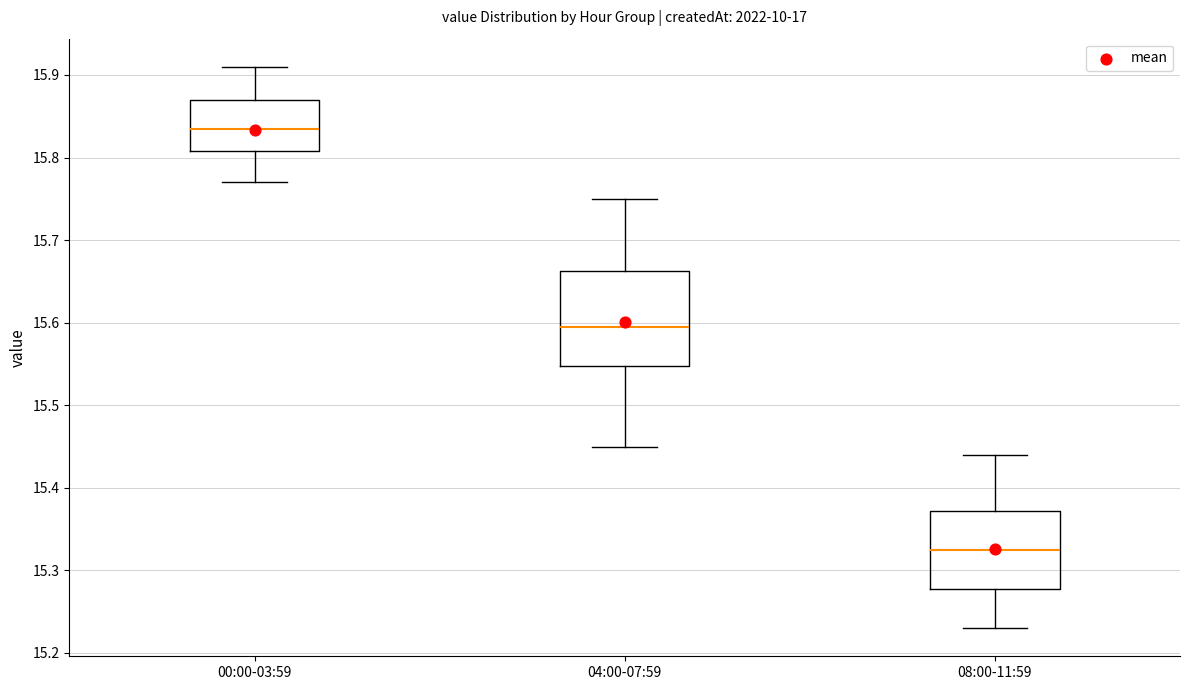

Which box has the lowest median line?

08:00-11:59